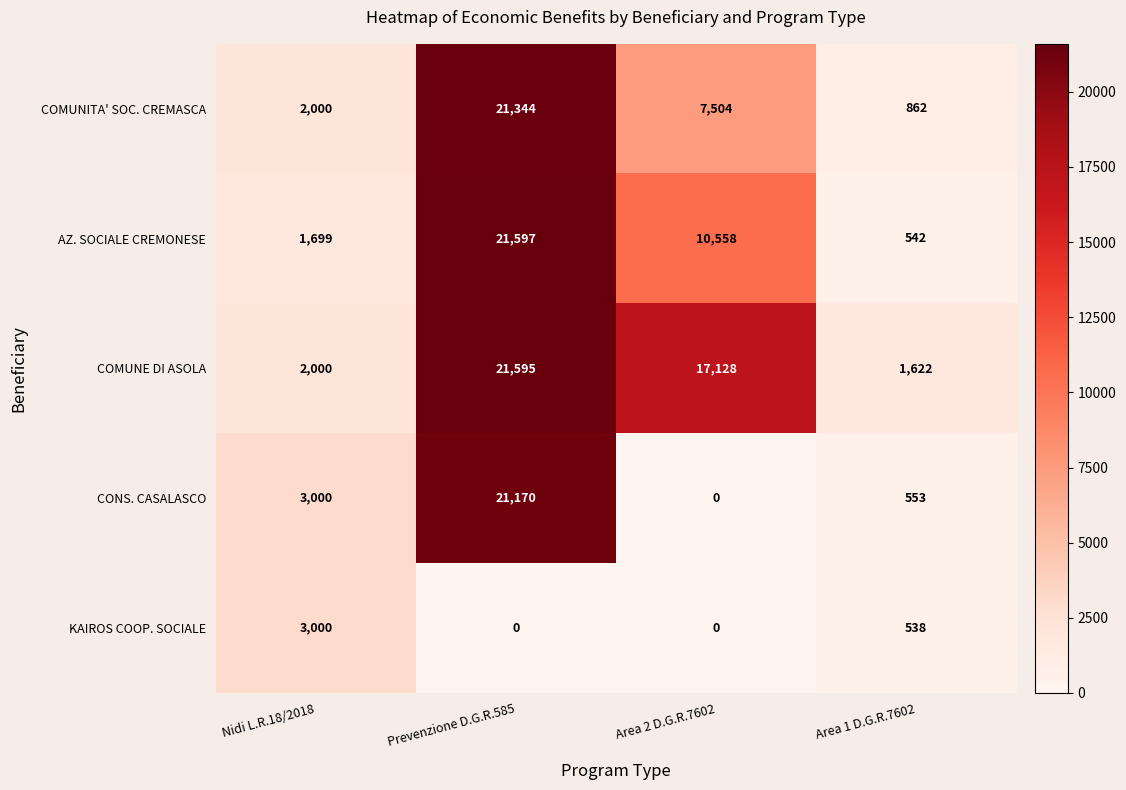

Is it true that AZ. SOCIALE CREMONESE equals 335 at Area 1 D.G.R.7602?

False